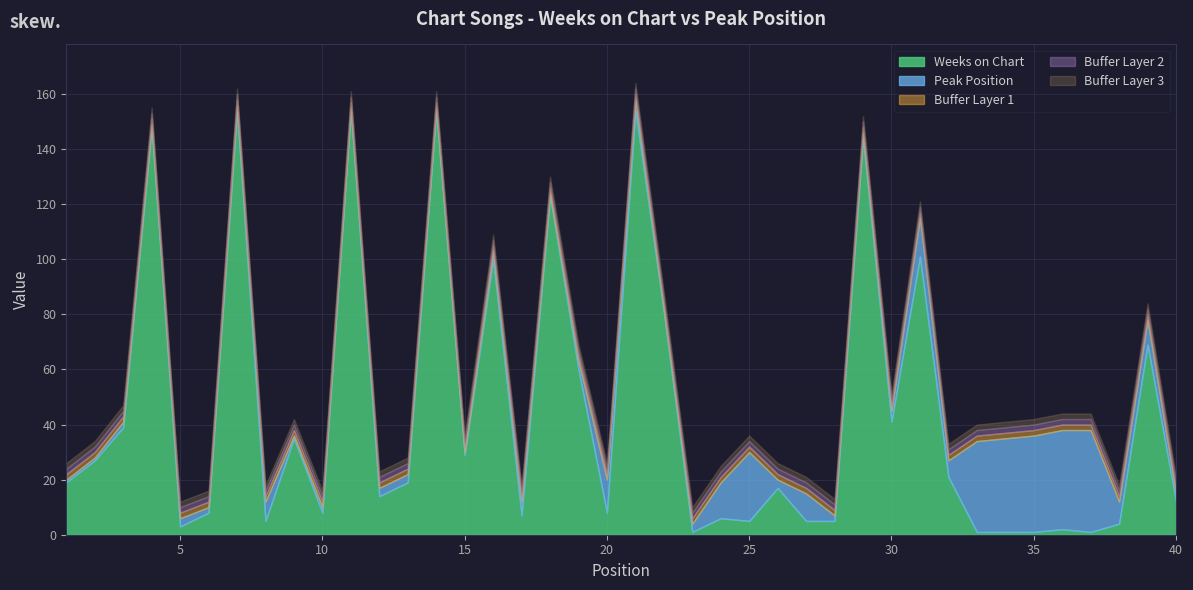

At which label is Weeks on Chart closest to 77?

22